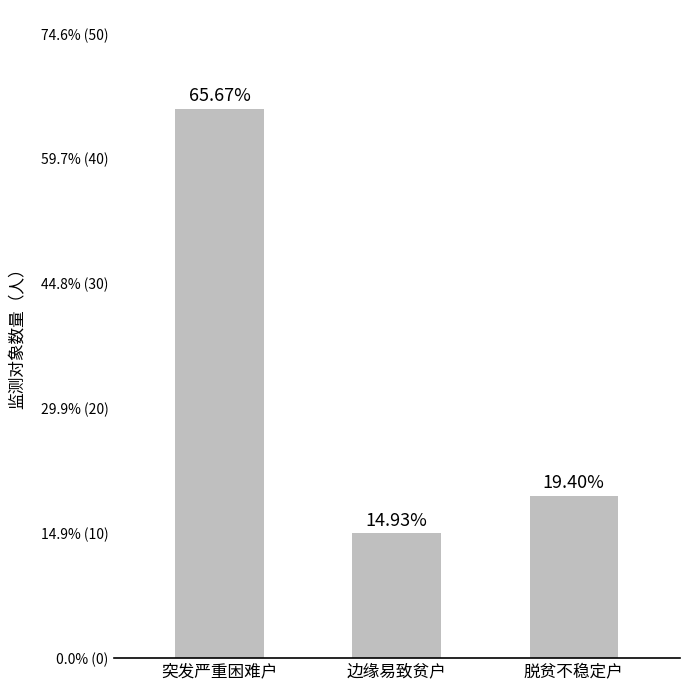

Where is the data nearest to the value 27?

脱贫不稳定户